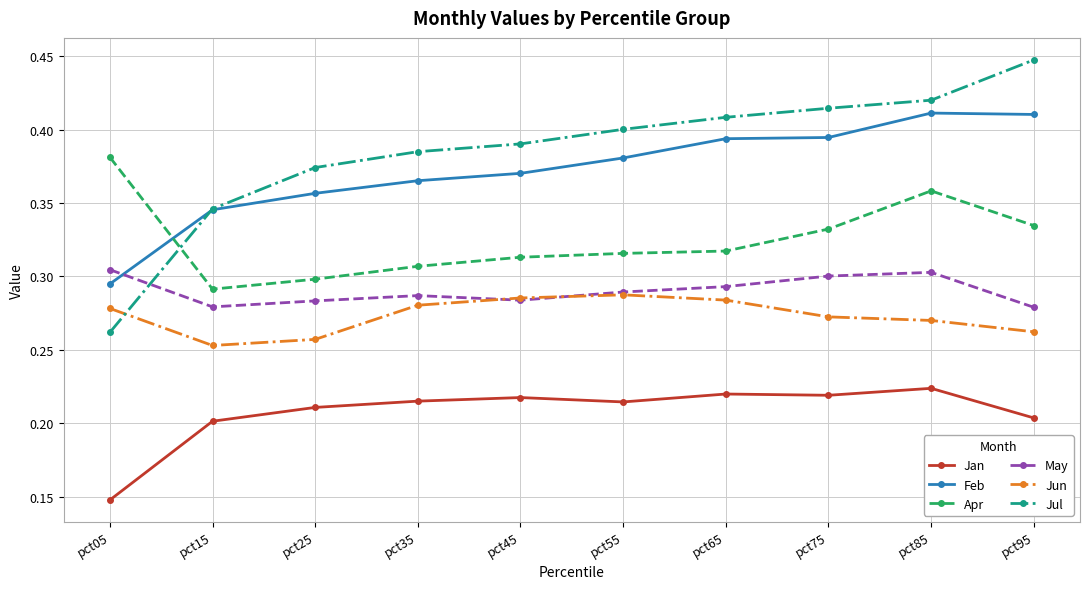

Which series ends up on top after the final intersection of Jul and Apr?

Jul